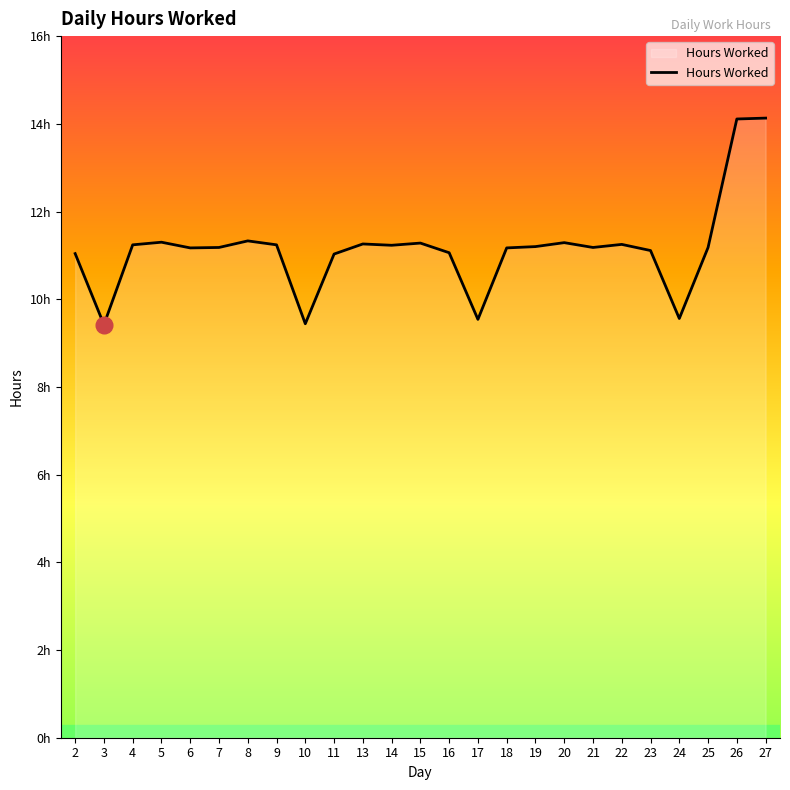

What is the value of the 10th point from the left?

11.0